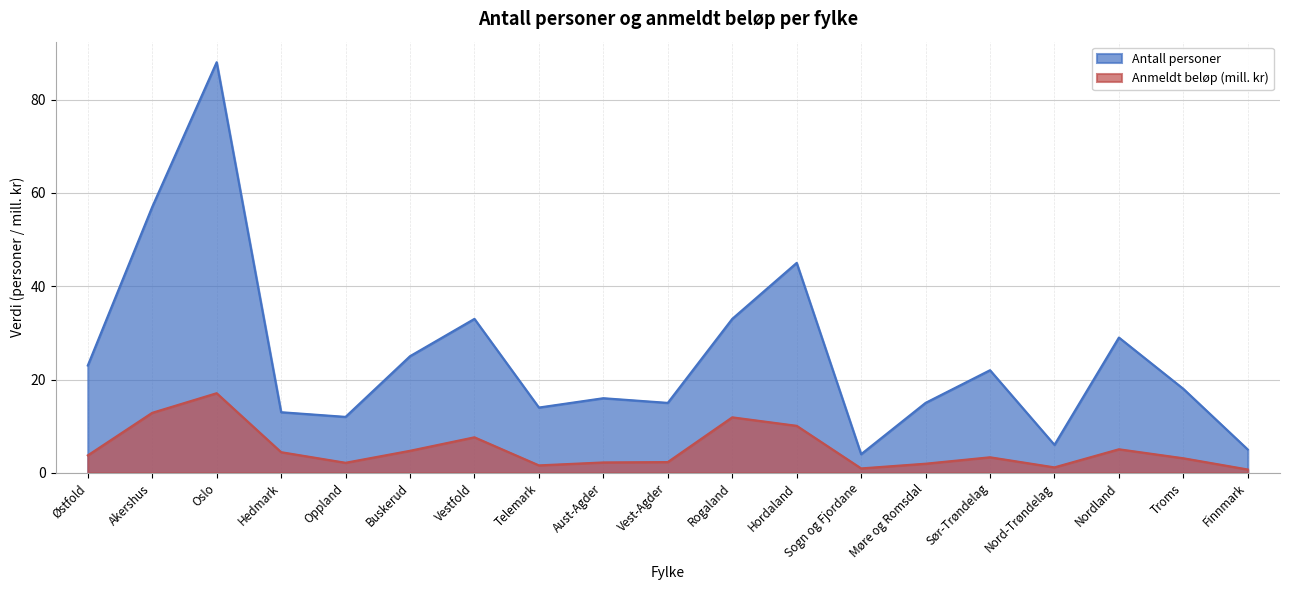

At how many categories does at least one series exceed 51?

2